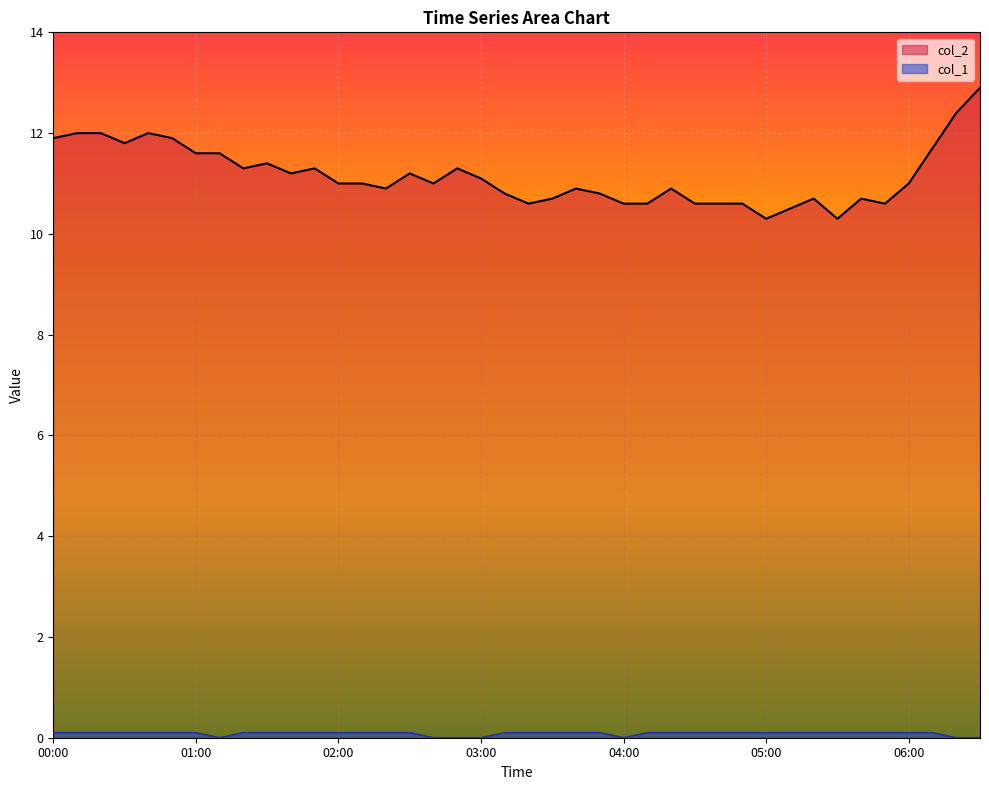

How many categories are shown in the chart?

40